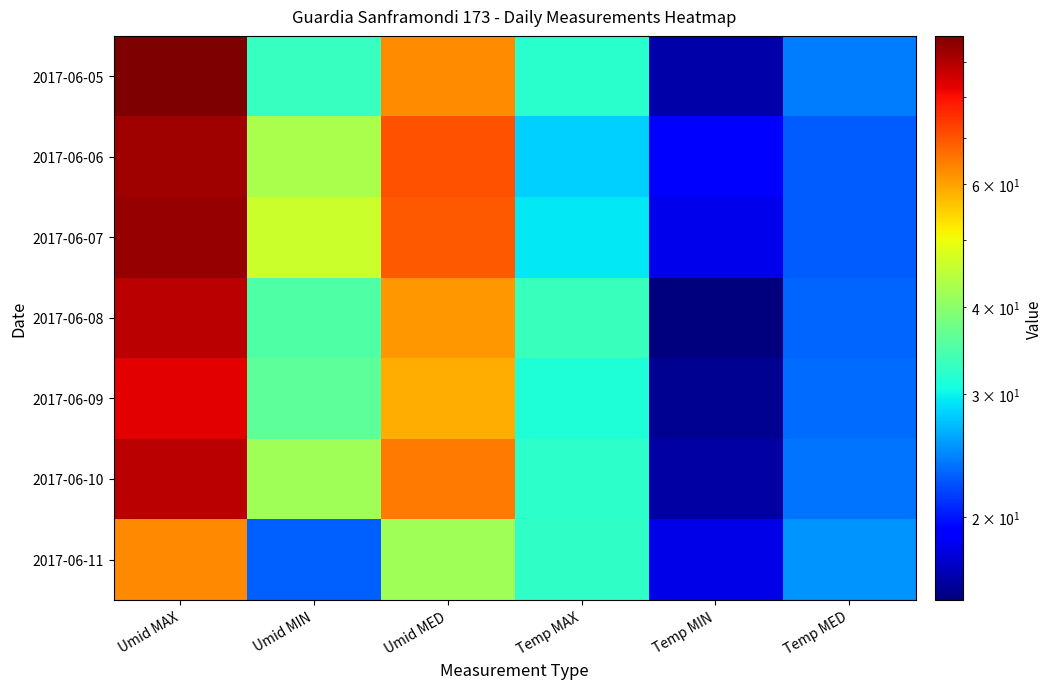

Which series has the largest total across all categories?

2017-06-07